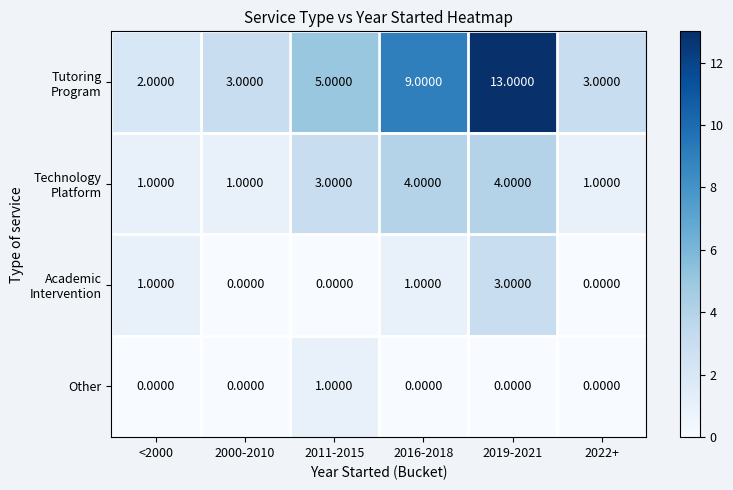

Count the number of data series in this chart.

4